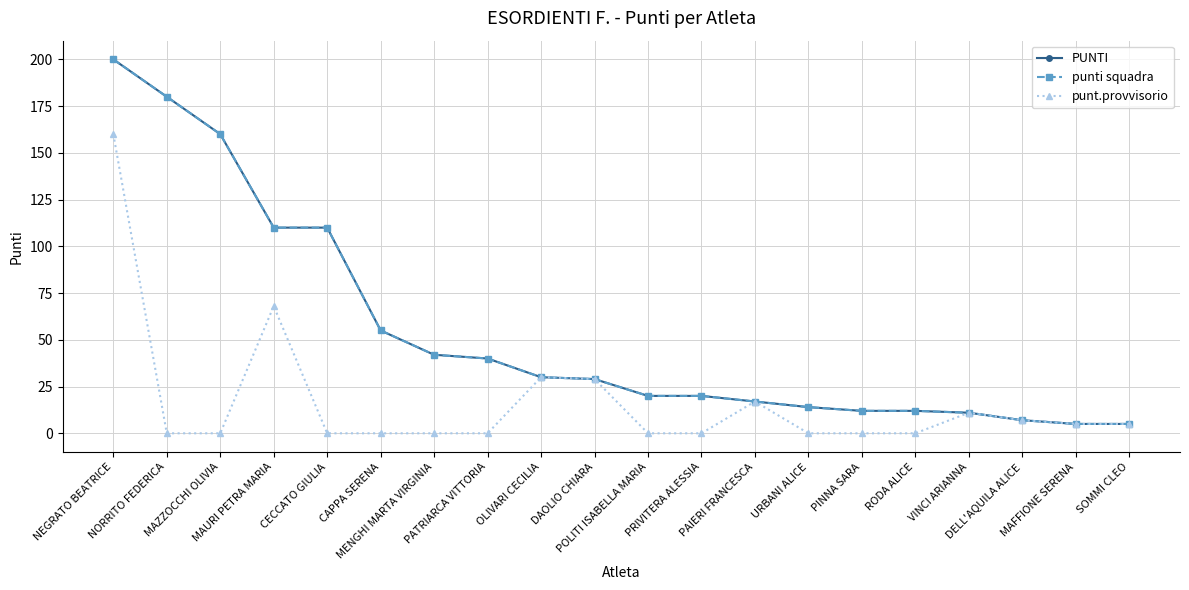

Reading left to right, list all the values displayed in this chart.

PUNTI: NEGRATO BEATRICE=200	NORRITO FEDERICA=180	MAZZOCCHI OLIVIA=160	MAURI PETRA MARIA=110	CECCATO GIULIA=110	CAPPA SERENA=55	MENGHI MARTA VIRGINIA=42	PATRIARCA VITTORIA=40	OLIVARI CECILIA=30	DAOLIO CHIARA=29	POLITI ISABELLA MARIA=20	PRIVITERA ALESSIA=20	PAIERI FRANCESCA=17	URBANI ALICE=14	PINNA SARA=12	RODA ALICE=12	VINCI ARIANNA=11	DELL'AQUILA ALICE=7	MAFFIONE SERENA=5	SOMMI CLEO=5
punti squadra: NEGRATO BEATRICE=200	NORRITO FEDERICA=180	MAZZOCCHI OLIVIA=160	MAURI PETRA MARIA=110	CECCATO GIULIA=110	CAPPA SERENA=55	MENGHI MARTA VIRGINIA=42	PATRIARCA VITTORIA=40	OLIVARI CECILIA=30	DAOLIO CHIARA=29	POLITI ISABELLA MARIA=20	PRIVITERA ALESSIA=20	PAIERI FRANCESCA=17	URBANI ALICE=14	PINNA SARA=12	RODA ALICE=12	VINCI ARIANNA=11	DELL'AQUILA ALICE=7	MAFFIONE SERENA=5	SOMMI CLEO=5
punt.provvisorio: NEGRATO BEATRICE=160	NORRITO FEDERICA=0	MAZZOCCHI OLIVIA=0	MAURI PETRA MARIA=68	CECCATO GIULIA=0	CAPPA SERENA=0	MENGHI MARTA VIRGINIA=0	PATRIARCA VITTORIA=0	OLIVARI CECILIA=30	DAOLIO CHIARA=29	POLITI ISABELLA MARIA=0	PRIVITERA ALESSIA=0	PAIERI FRANCESCA=17	URBANI ALICE=0	PINNA SARA=0	RODA ALICE=0	VINCI ARIANNA=11	DELL'AQUILA ALICE=7	MAFFIONE SERENA=5	SOMMI CLEO=5